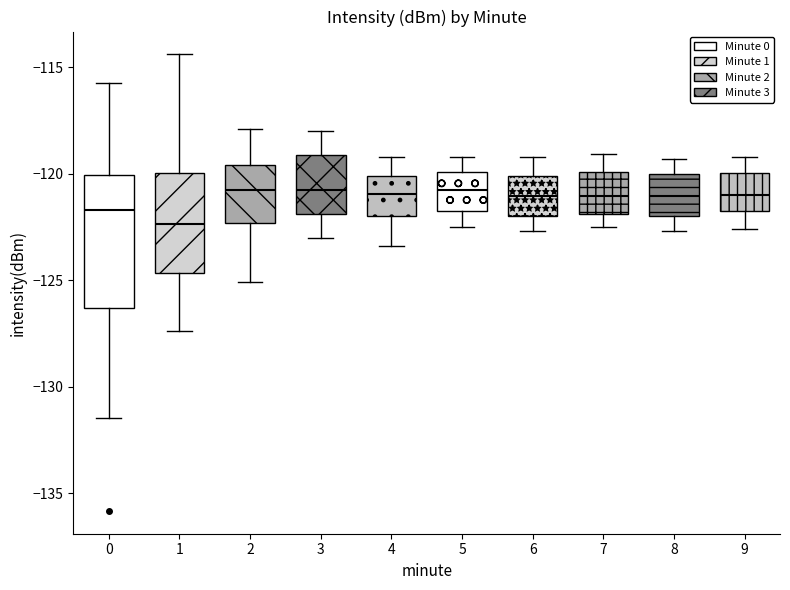

Comparing the boxes themselves (not the whiskers), which one is the tallest?

0